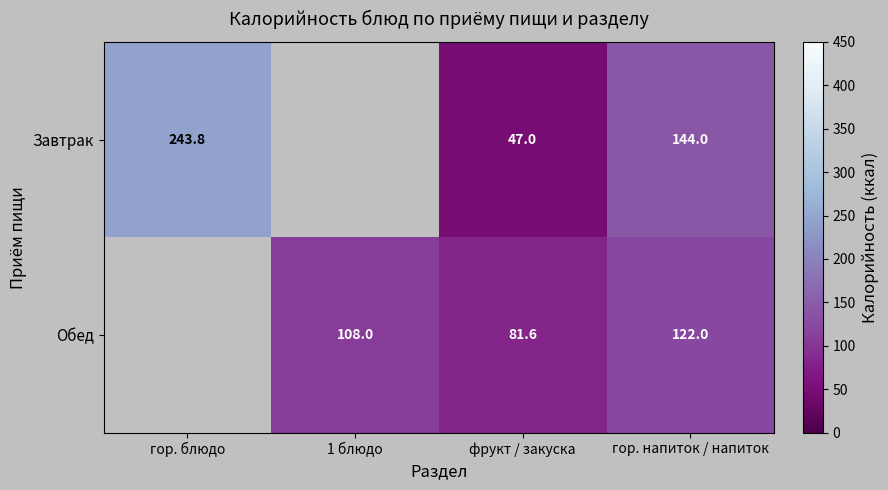

At how many categories does at least one series exceed 57?

4